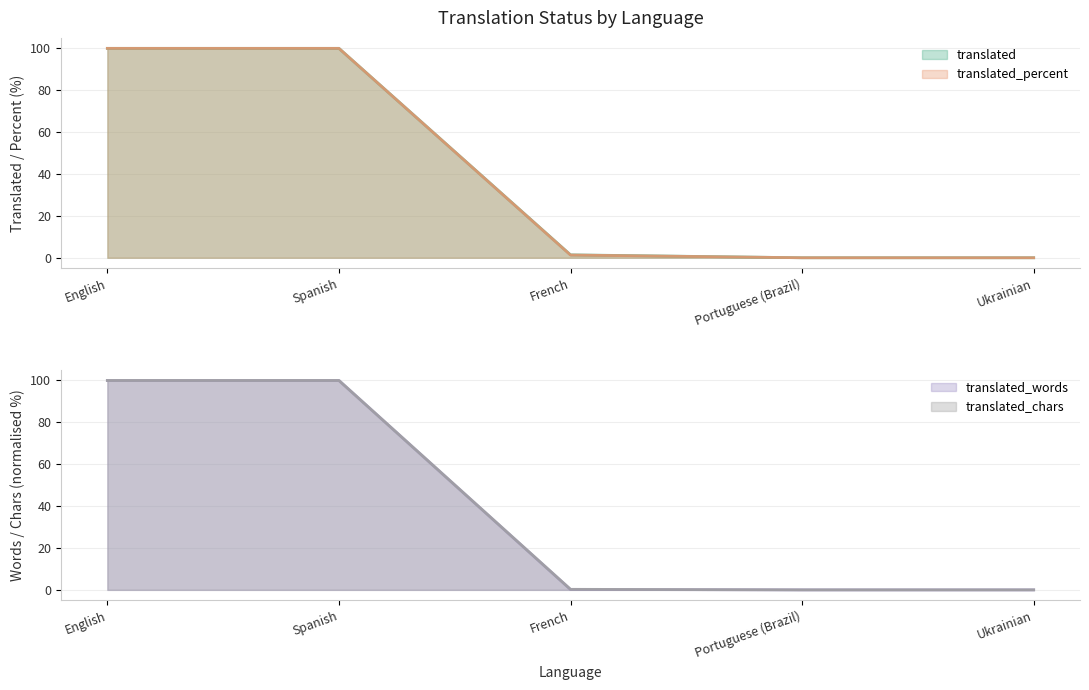

What is the difference between the translated values at French and Portuguese (Brazil)?

1.4